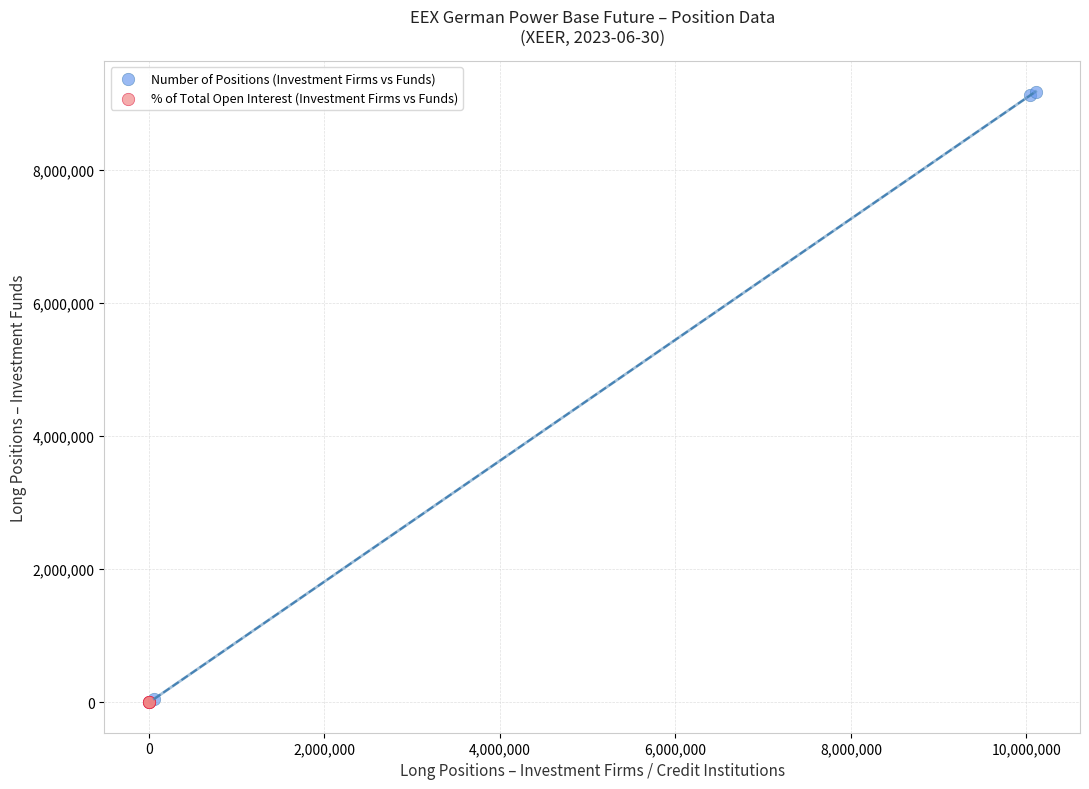

Which series has the largest Y range (max minus min)?

Number of Positions (Investment Firms vs Funds)